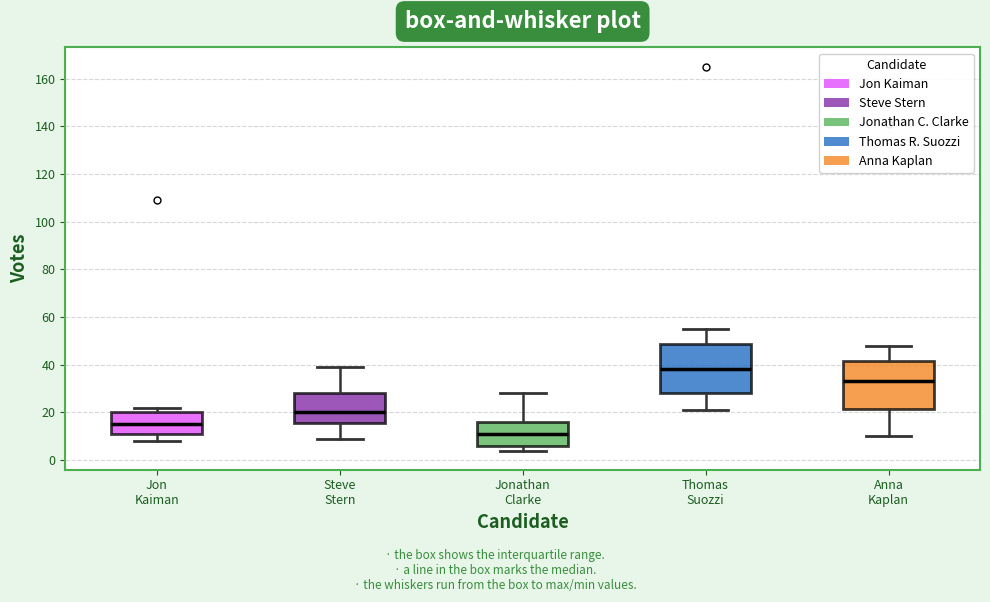

Where is the lower edge of the box for Anna Kaplan on the y-axis? The values are not printed on the chart, so give them approximately, as read against the axis.

22